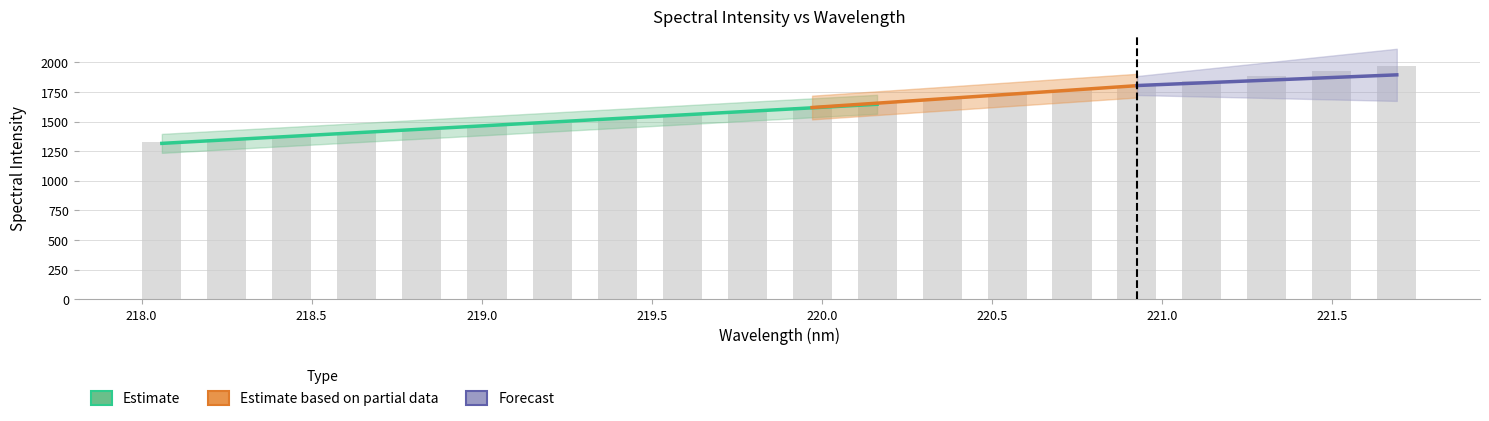

At which category does the chart reach its minimum across all series?

218.0